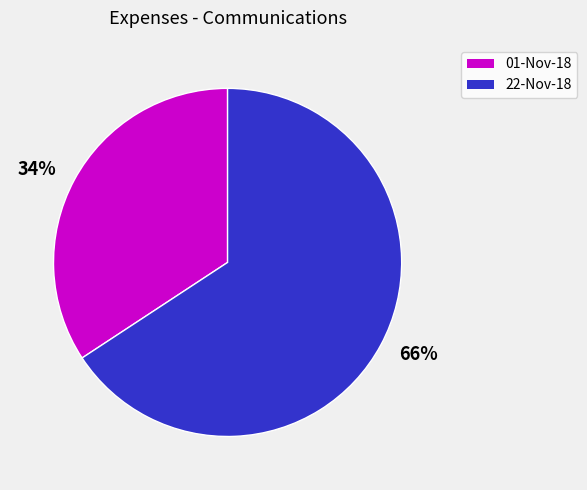

Which slice represents more than half of the pie?

66%